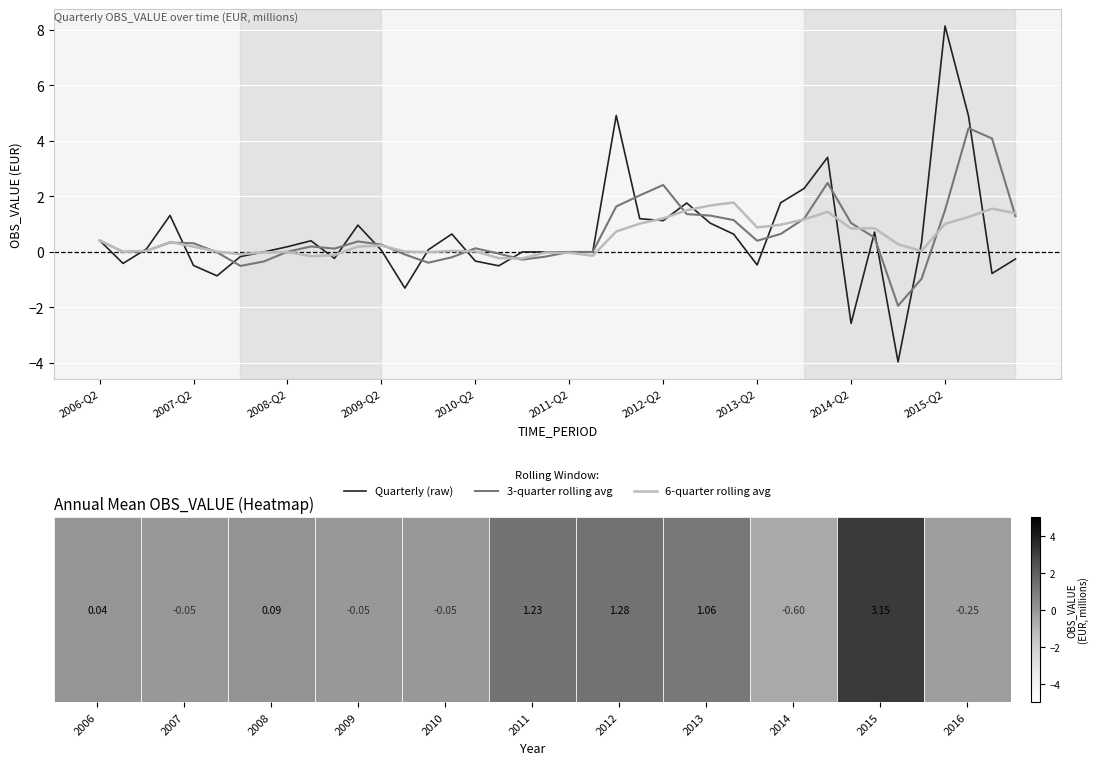

What is the highest value of the 6-quarter rolling avg series?

1.8